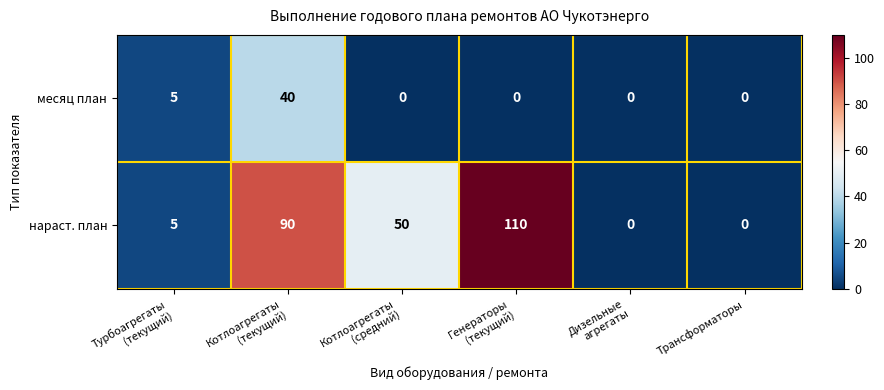

Reading left to right, what are all the values shown in this chart?

месяц план: 5	40	0	0	0	0
нараст. план: 5	90	50	110	0	0